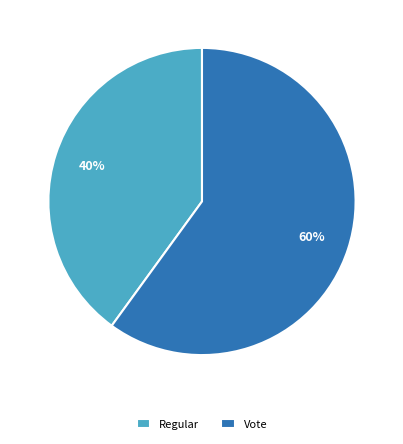

Count the number of slices in the pie.

2